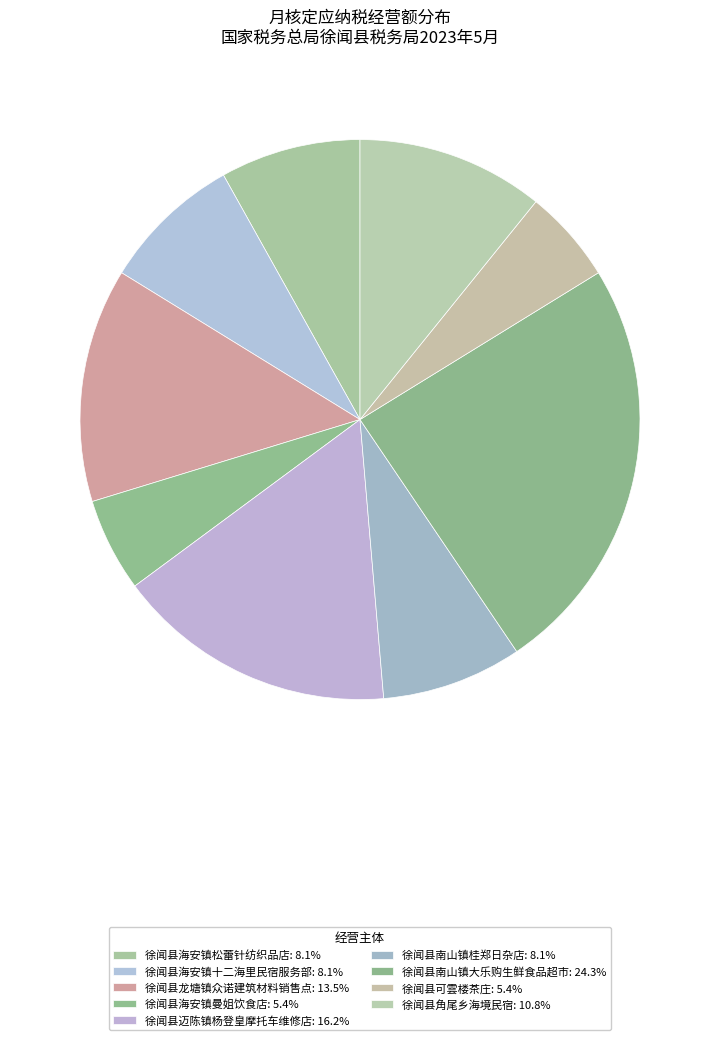

Is there a majority slice in this chart?

No